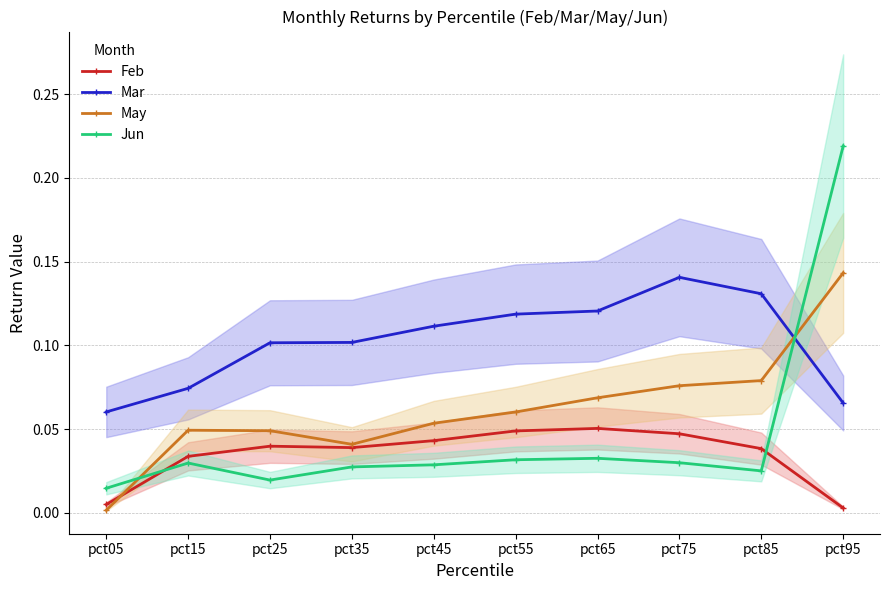

Which series has the largest total across all categories?

Mar